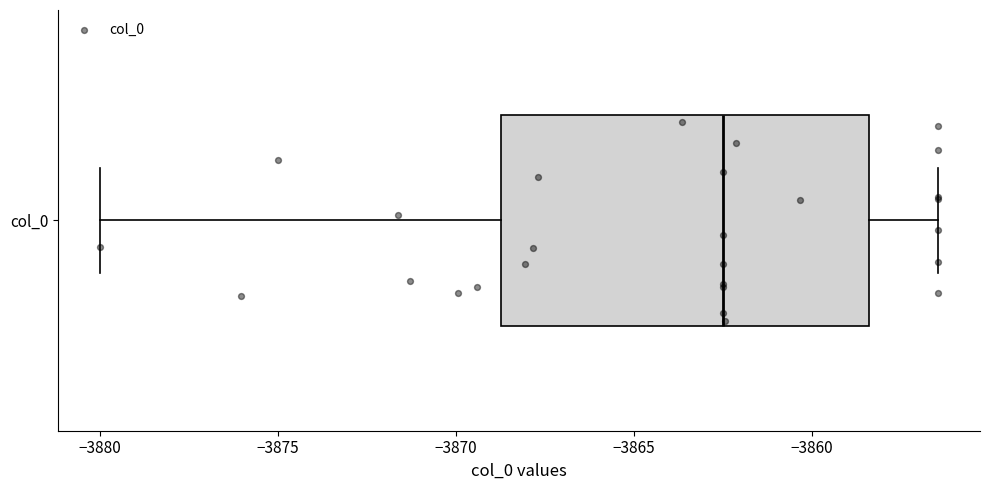

Where does the right whisker of the box for col_0 end on the x-axis? The values are not printed on the chart, so give them approximately, as read against the axis.

-3856.5